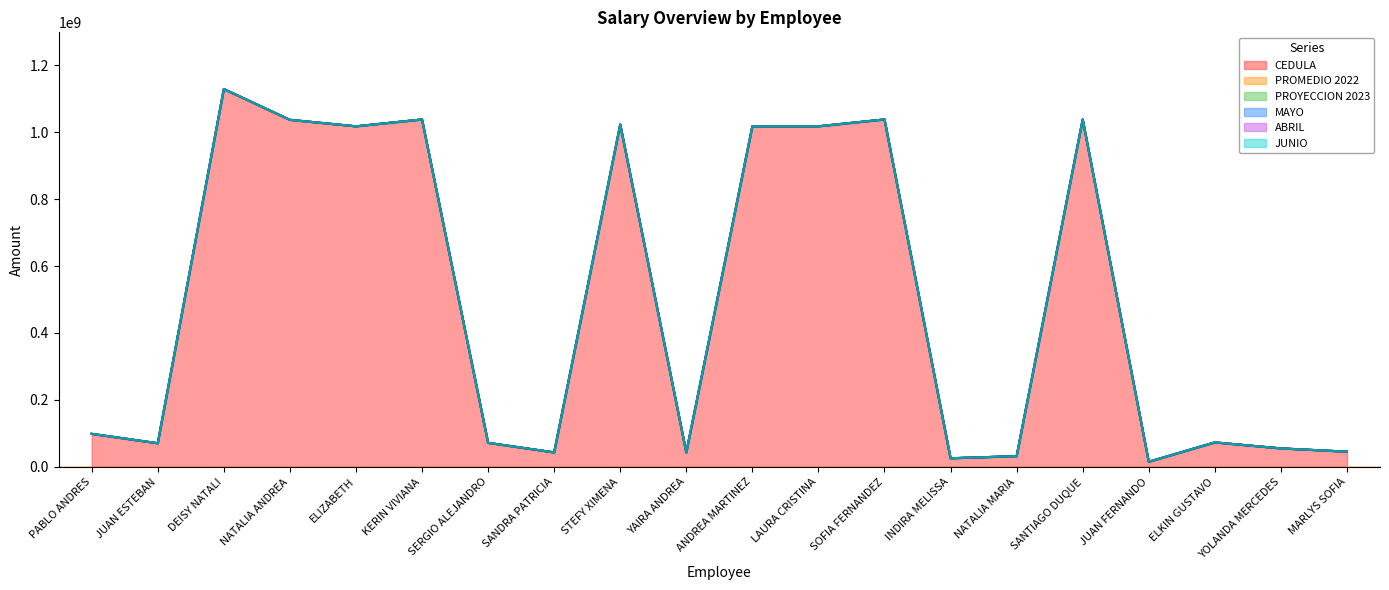

The value of PROYECCION 2023 at LAURA CRISTINA is 86237.2. True or false?

False